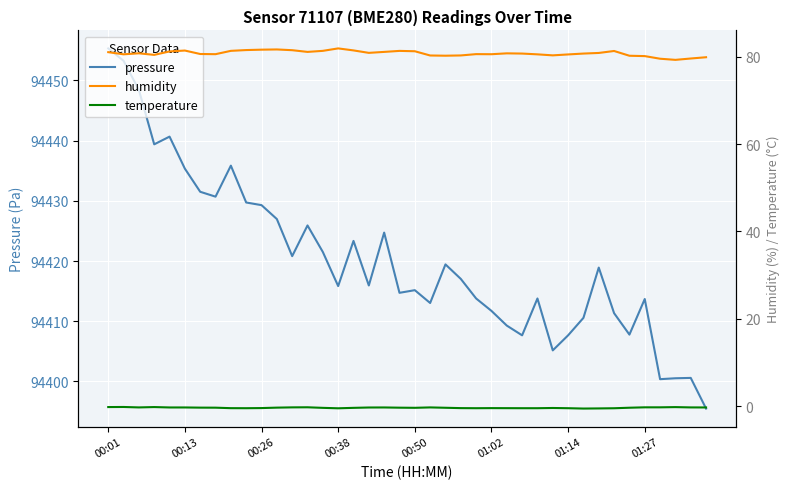

Reading left to right, what are all the values shown in this chart?

pressure: 94455.3	94453.2	94448.4	94439.4	94440.7	94435.3	94431.5	94430.7	94435.8	94429.7	94429.3	94427.0	94420.8	94425.9	94421.5	94415.8	94423.3	94415.9	94424.7	94414.7	94415.2	94413.0	94419.4	94417.0	94413.8	94411.7	94409.3	94407.7	94413.8	94405.2	94407.7	94410.6	94418.9	94411.3	94407.8	94413.7	94400.4	94400.5	94400.6	94395.5
humidity: 81.0	80.5	80.7	80.4	81.2	81.4	80.6	80.5	81.3	81.5	81.6	81.6	81.5	81.1	81.3	81.9	81.4	80.8	81.1	81.3	81.2	80.2	80.2	80.2	80.5	80.5	80.7	80.7	80.5	80.3	80.5	80.7	80.8	81.3	80.2	80.1	79.5	79.2	79.5	79.8
temperature: -0.1	-0.1	-0.2	-0.1	-0.2	-0.2	-0.3	-0.3	-0.4	-0.4	-0.4	-0.3	-0.2	-0.2	-0.3	-0.4	-0.3	-0.2	-0.2	-0.3	-0.3	-0.2	-0.3	-0.4	-0.4	-0.4	-0.4	-0.4	-0.4	-0.4	-0.4	-0.5	-0.5	-0.4	-0.3	-0.2	-0.2	-0.2	-0.2	-0.2